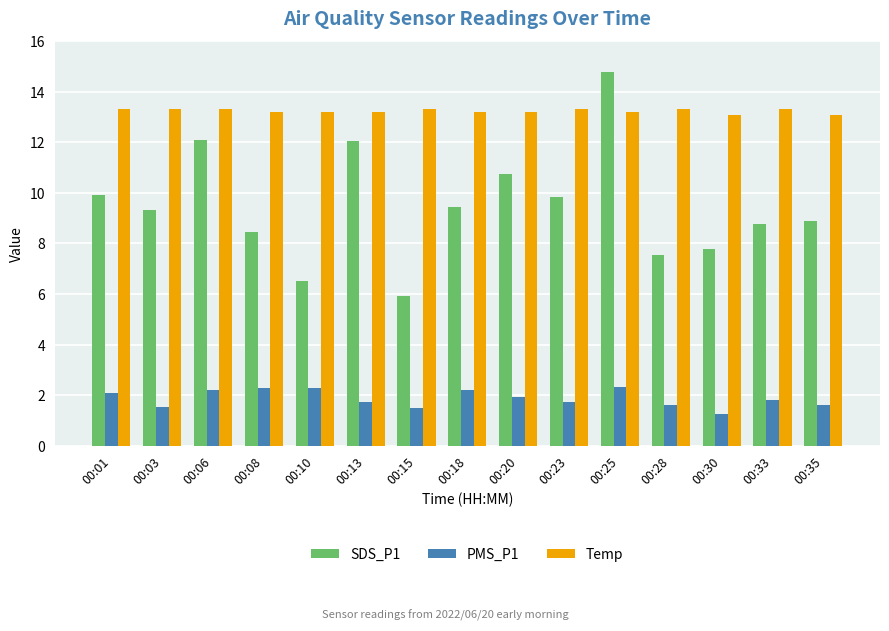

Count the number of data series in this chart.

3